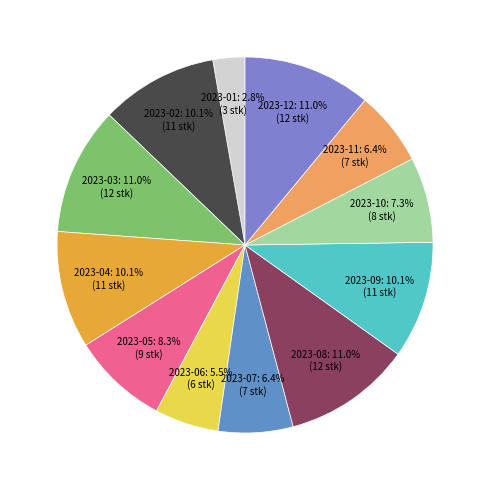

Approximately how many times larger is the value at 2023-03 compared to 2023-05?

1.3